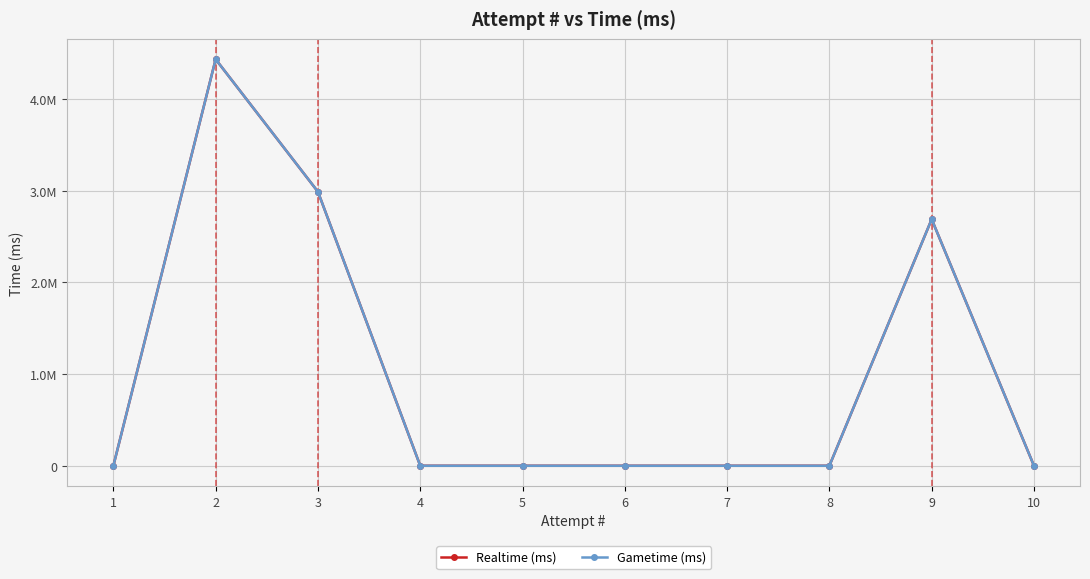

What is the sum of the Gametime (ms) values at 9 and 4?

2689761